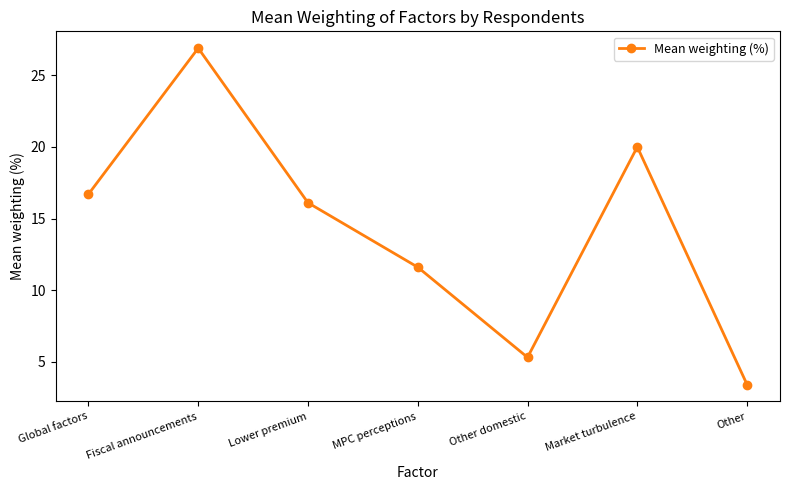

What is the label of the 5th point from the left?

Other domestic